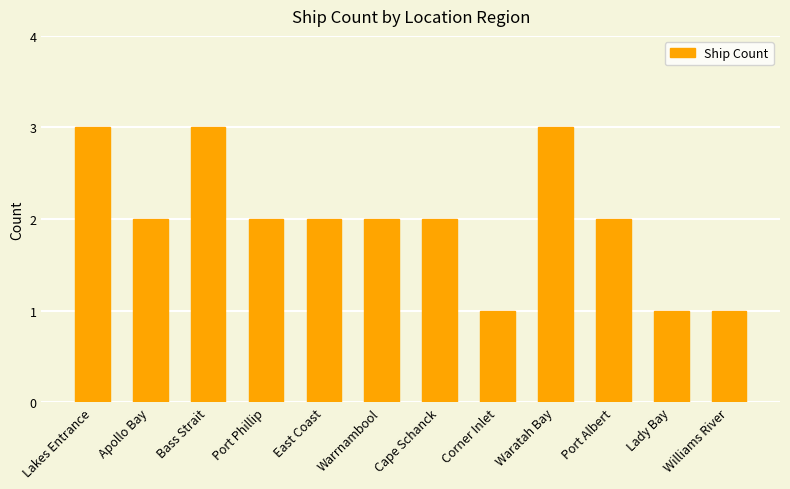

What is the sum of the values at Apollo Bay and Cape Schanck?

4